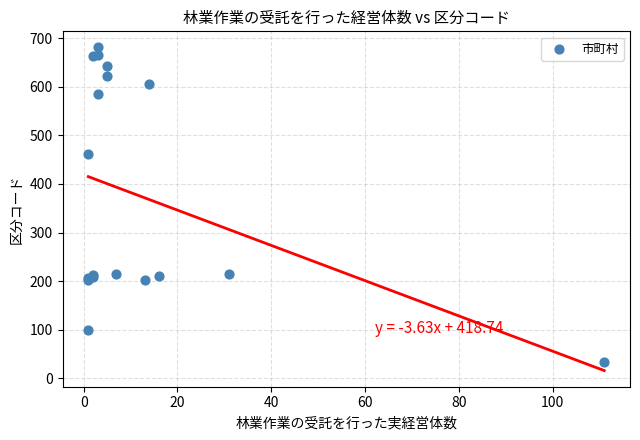

What Y value in the scatter plot is closest to 357?

461